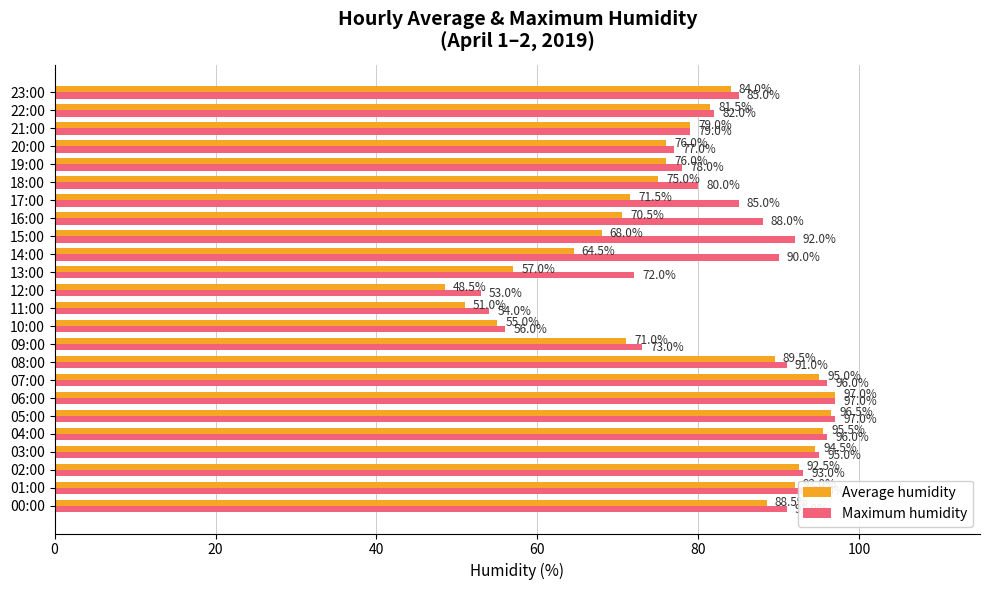

At 01:00, list the series in order from largest to smallest.

Maximum humidity, Average humidity